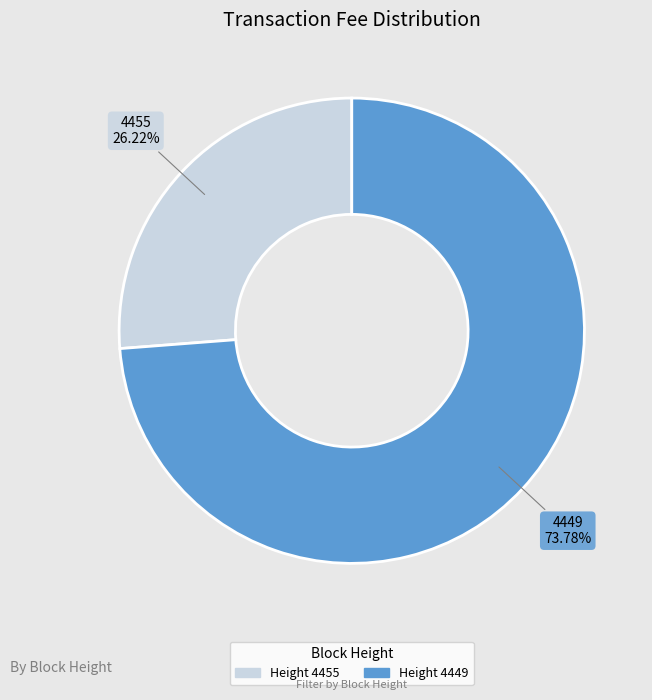

Which slice is the largest?

4449